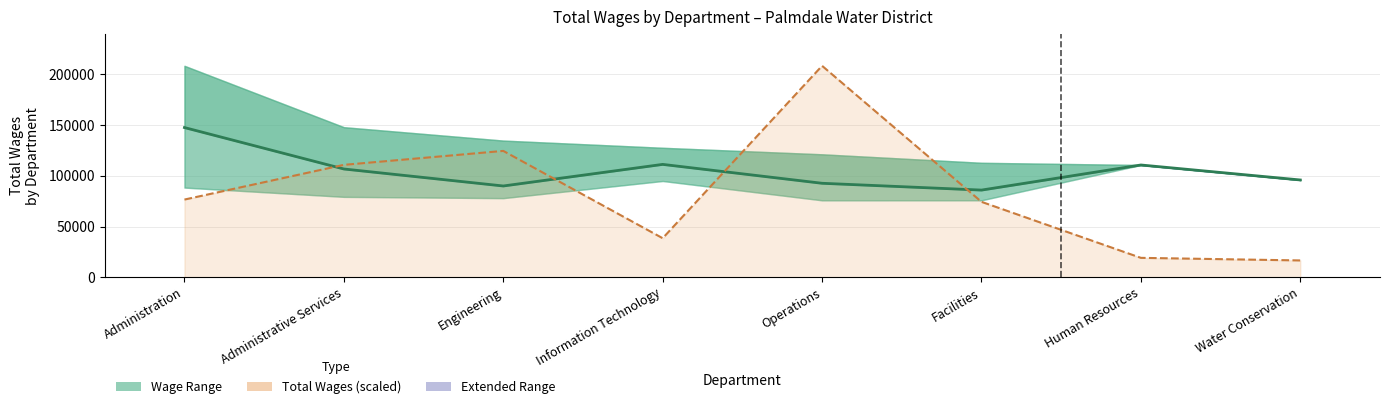

Reading left to right, what are all the values shown in this chart?

Mean Wage: Administration=147646.3	Administrative Services=106790.8	Engineering=90028.1	Information Technology=111323.0	Operations=92700.2	Facilities=85983.4	Human Resources=110735.0	Water Conservation=95961.0
Total Wages (scaled): Administration=76639.6	Administrative Services=110865.0	Engineering=124617.1	Information Technology=38523.4	Operations=208513.0	Facilities=74386.5	Human Resources=19159.9	Water Conservation=16603.7